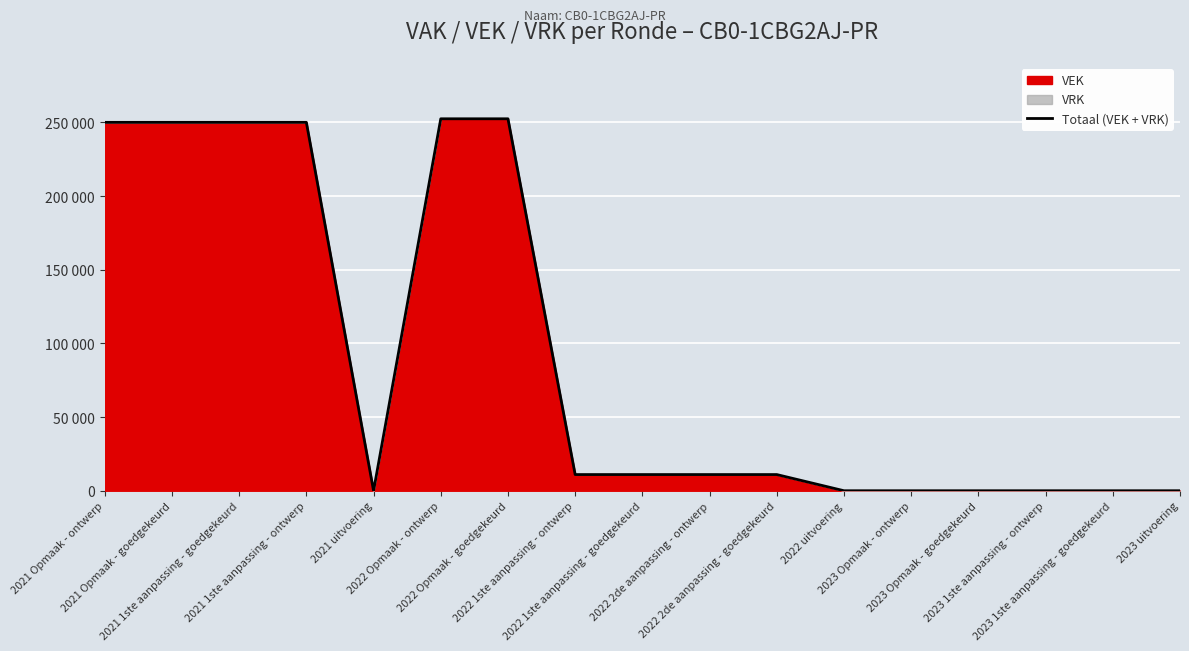

Does the chart display data point markers on the line(s)?

No